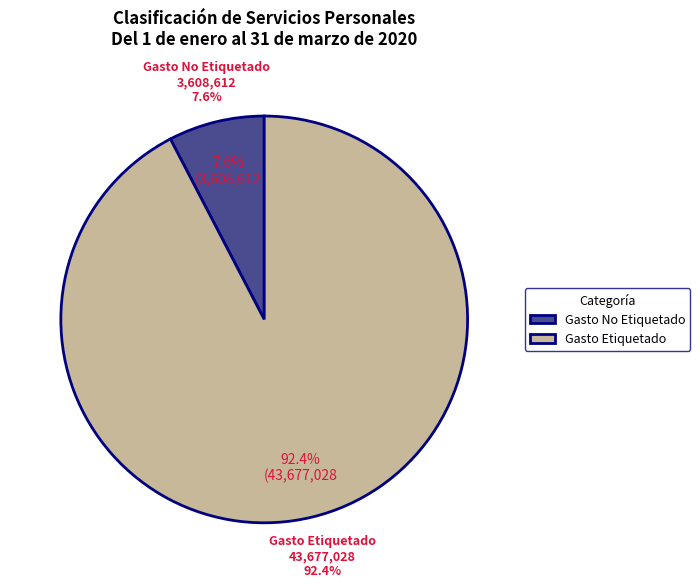

What is the ratio of the value at Gasto Etiquetado to the value at Gasto No Etiquetado?

12.1